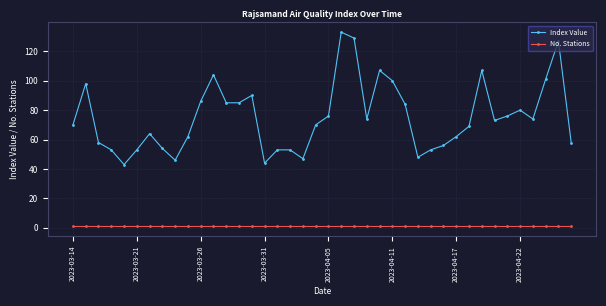

List the series in order of their overall mean, highest first.

Index Value, No. Stations